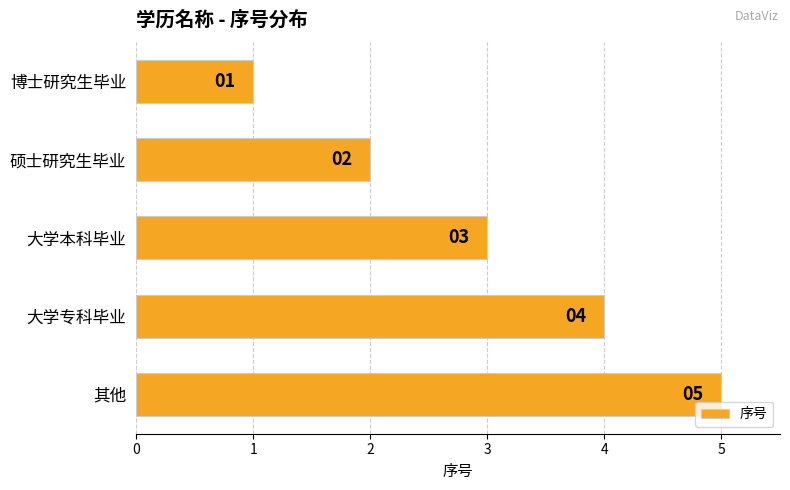

The value at 硕士研究生毕业 is 2. True or false?

True